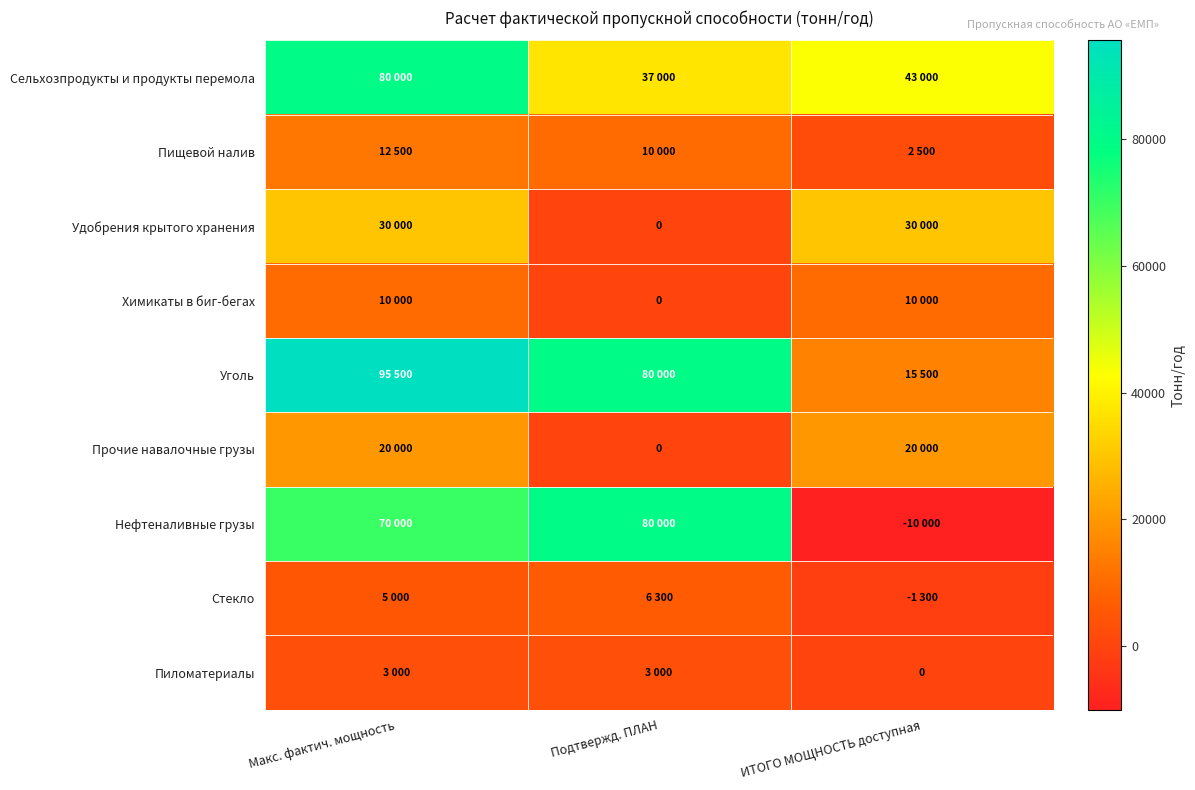

Is it true that Стекло equals 2153 at Подтвержд. ПЛАН?

False